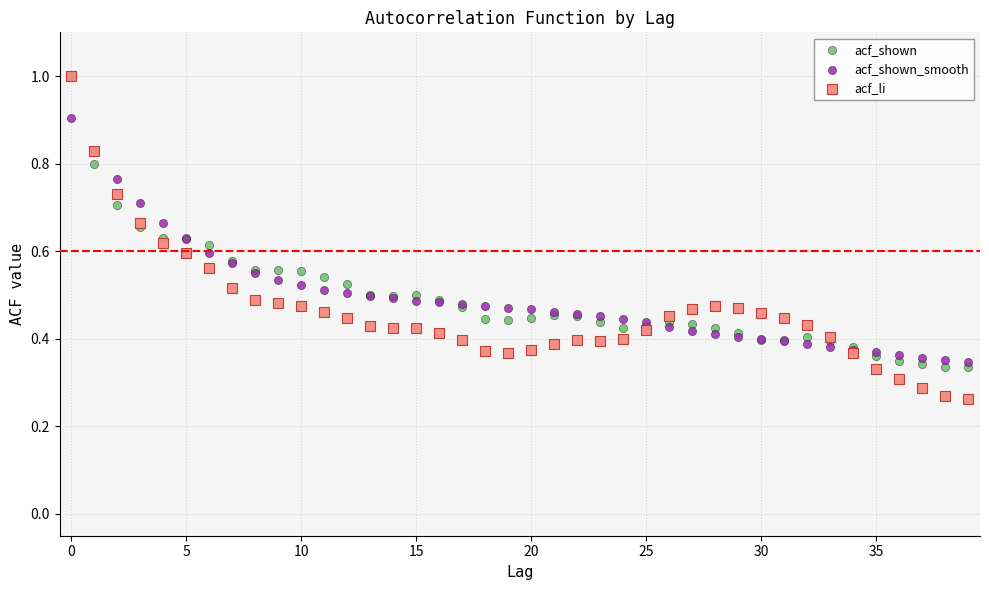

What are all the series names shown in the legend?

acf_shown, acf_shown_smooth, acf_li